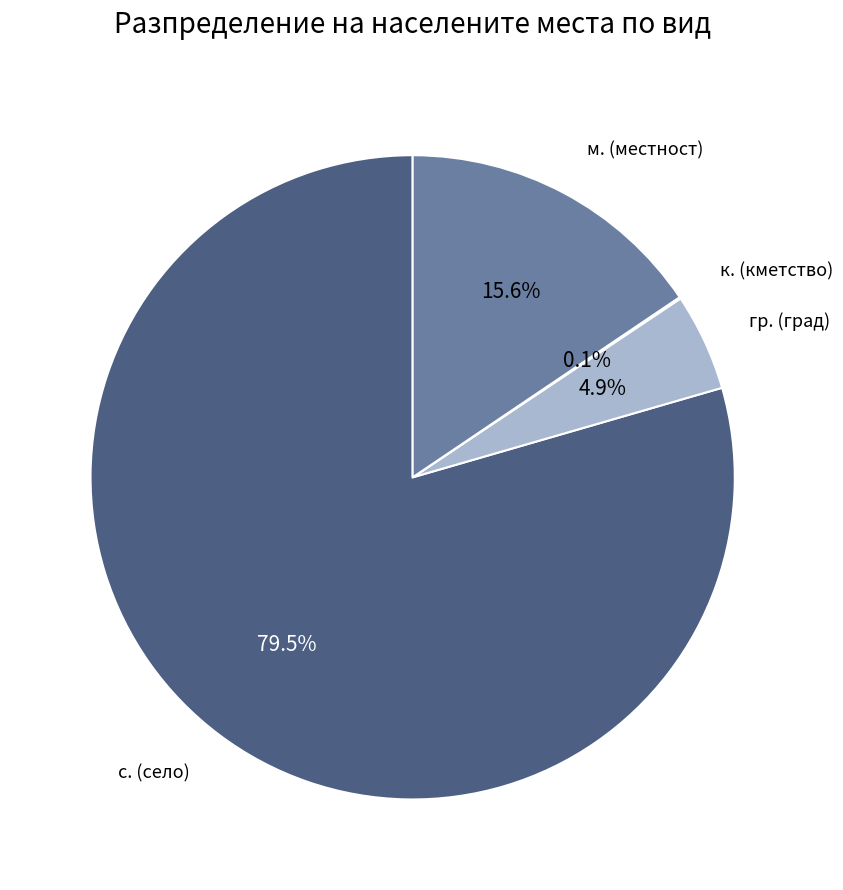

Is the sum of м. (местност) and с. (село) greater than half?

Yes